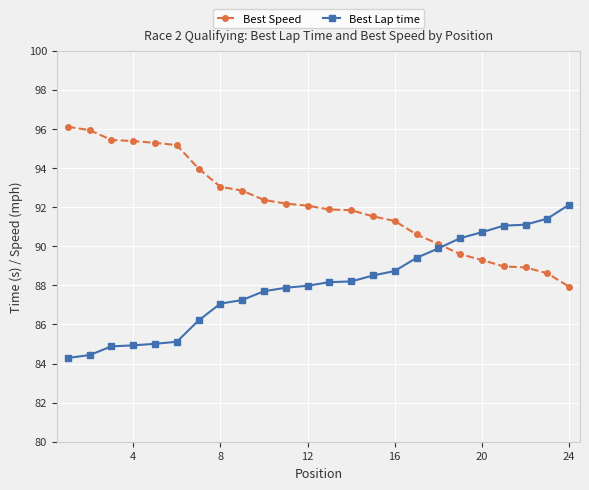

Does the chart have visible grid lines?

Yes